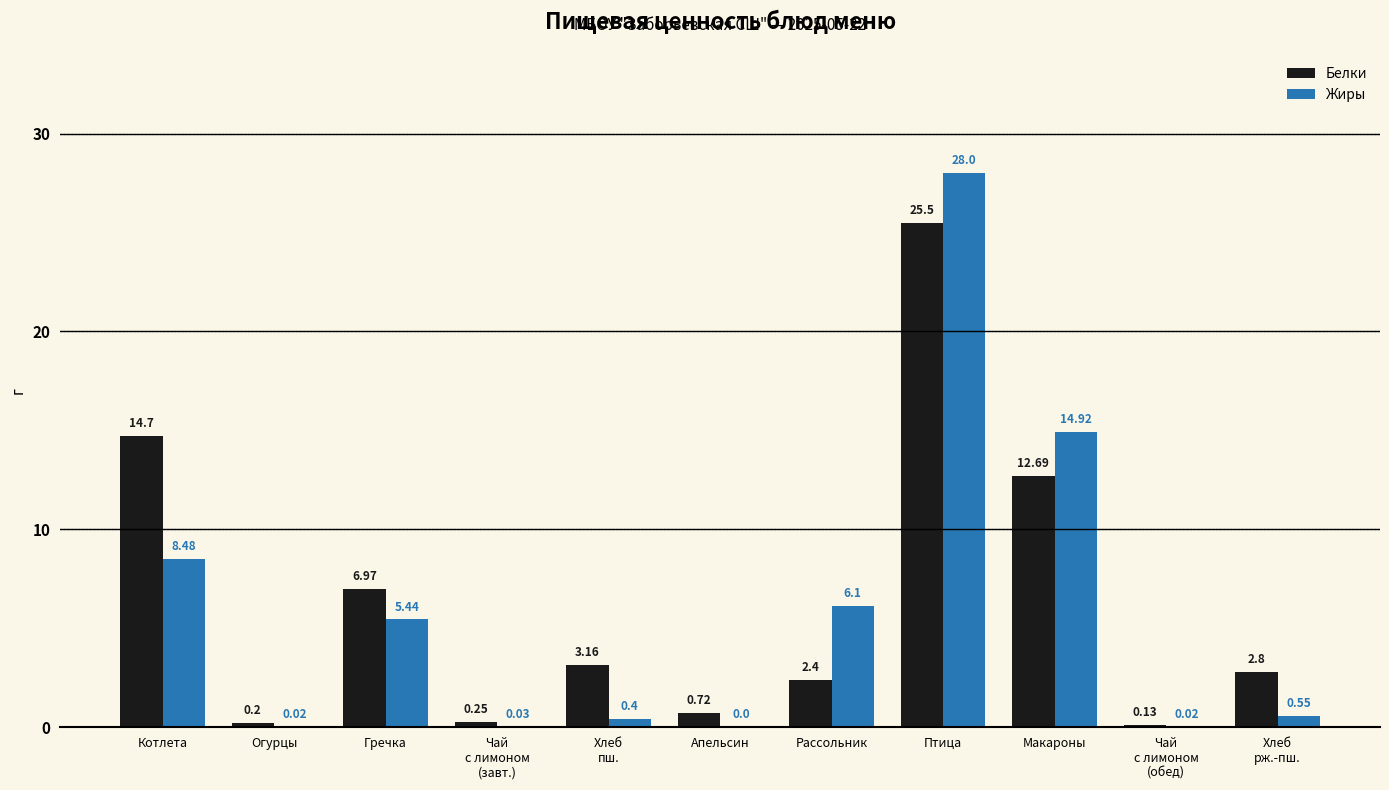

How many data points does each series have?

11